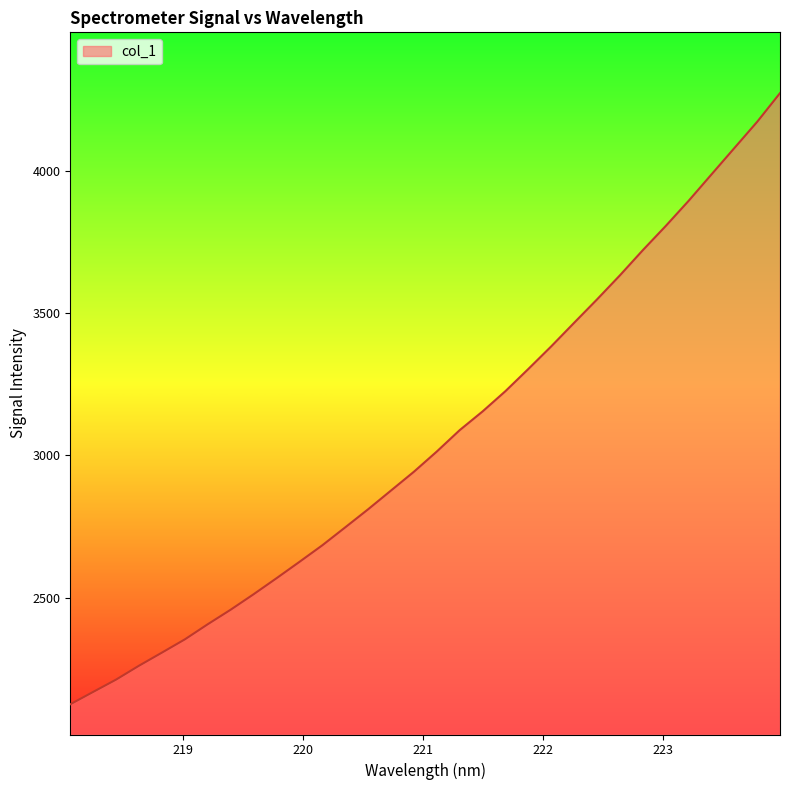

What is the maximum value shown in the chart?

4273.5